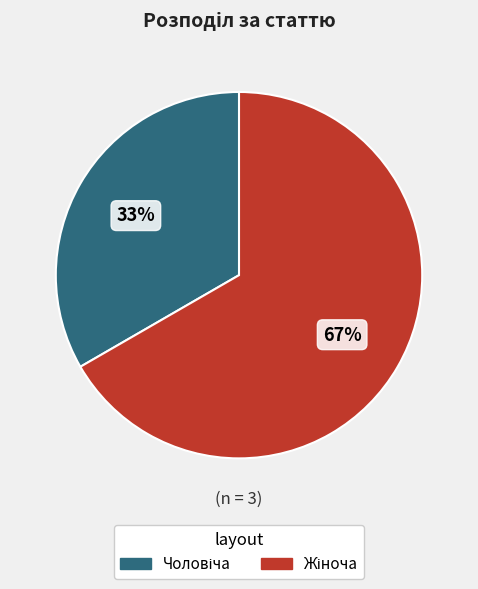

To the nearest percent, what is the average slice percentage?

50%